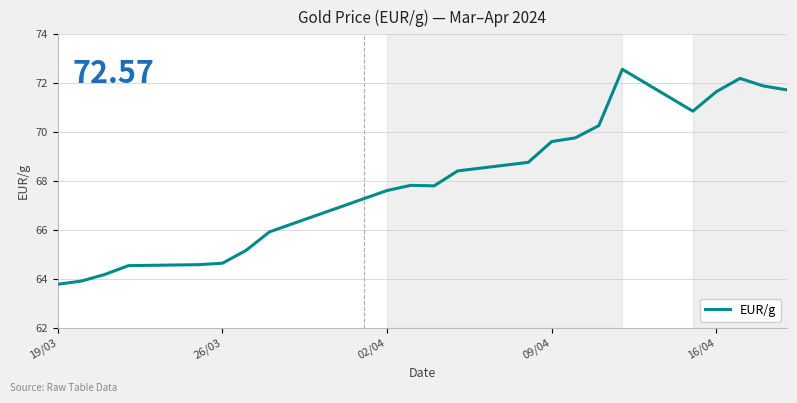

What is the maximum value shown in the chart?

72.6